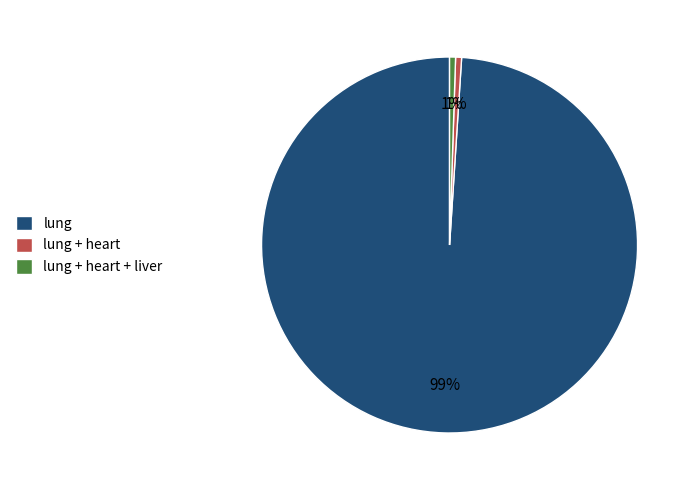

Between lung and lung + heart + liver, which is larger?

lung